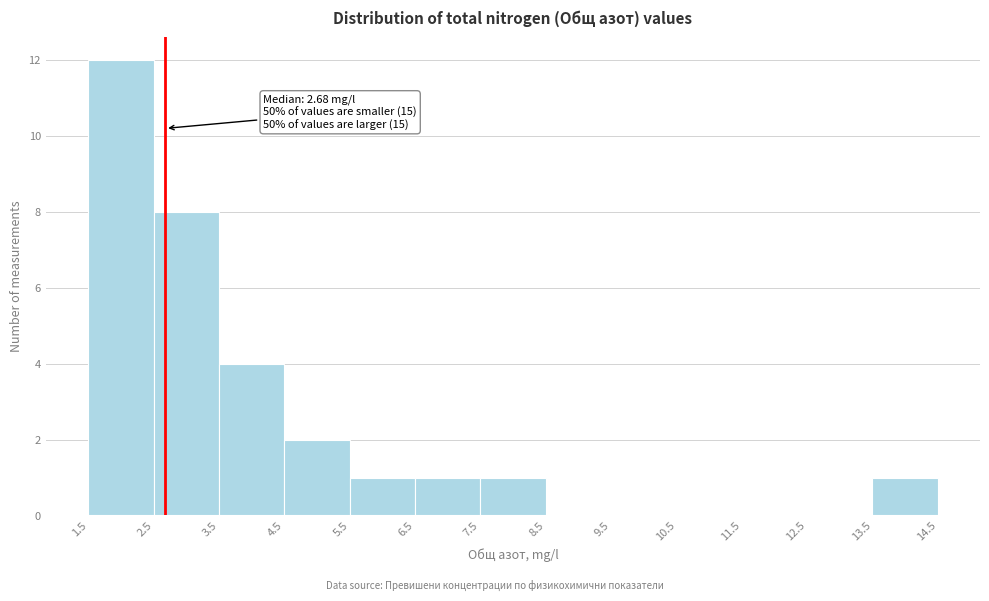

Over which range of the x-axis is the bar tallest?

1.5 to 2.5